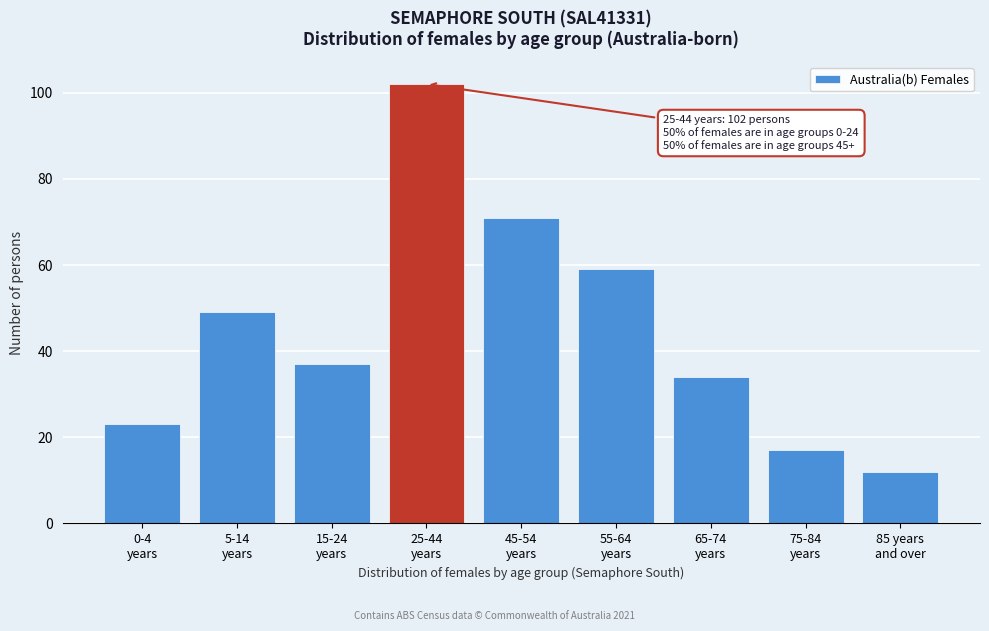

Reading right to left, list all the values displayed in this chart.

12	17	34	59	71	102	37	49	23